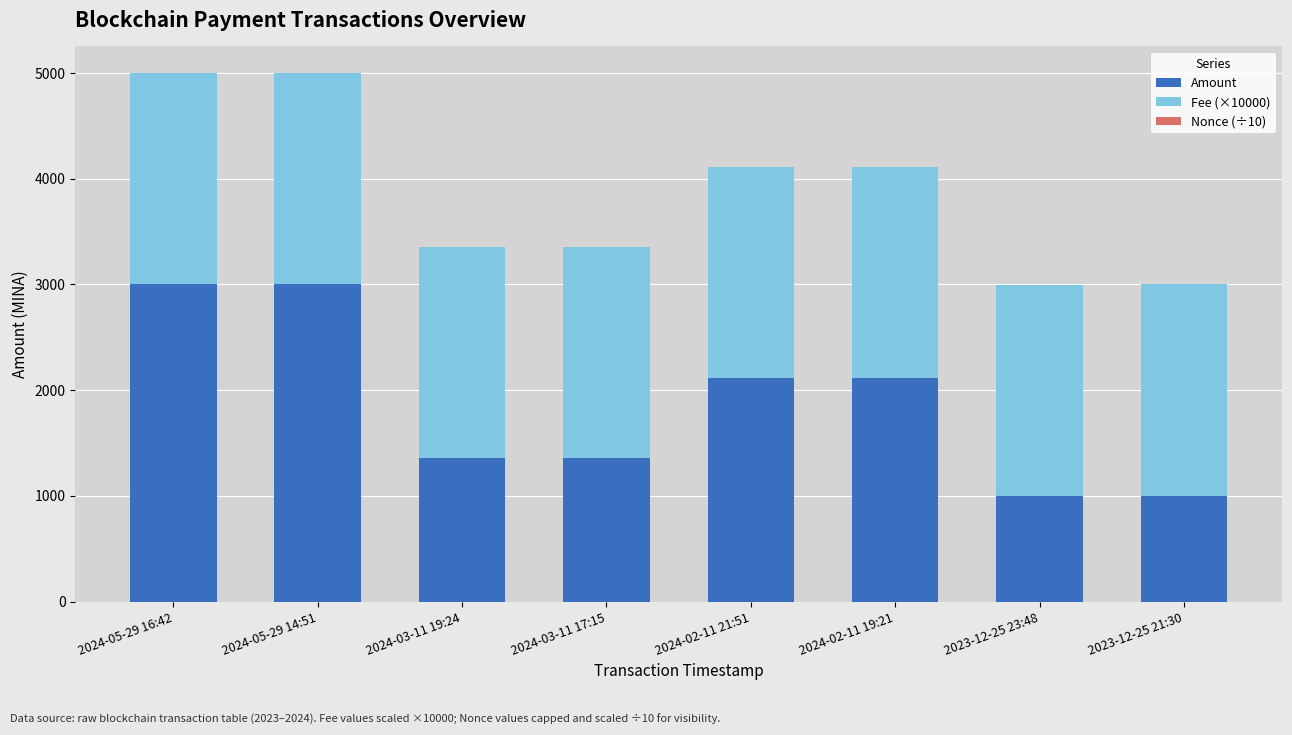

What is the highest value of the Amount series?

3000.0